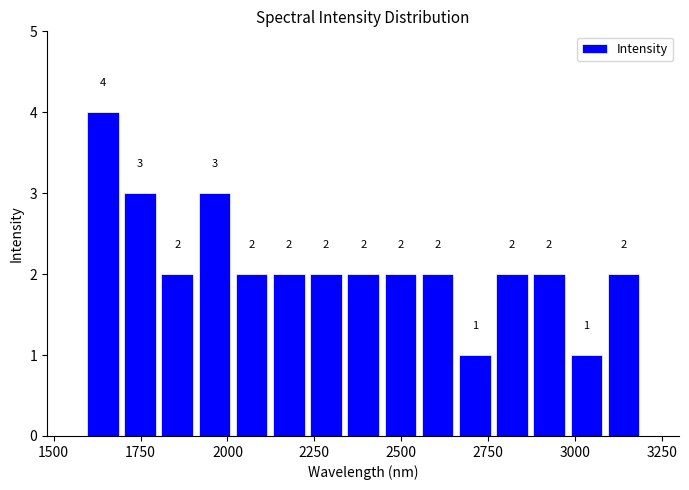

Around what value on the x-axis is the tallest bar? Give the approximate position of its centre, as read against the axis.

1650